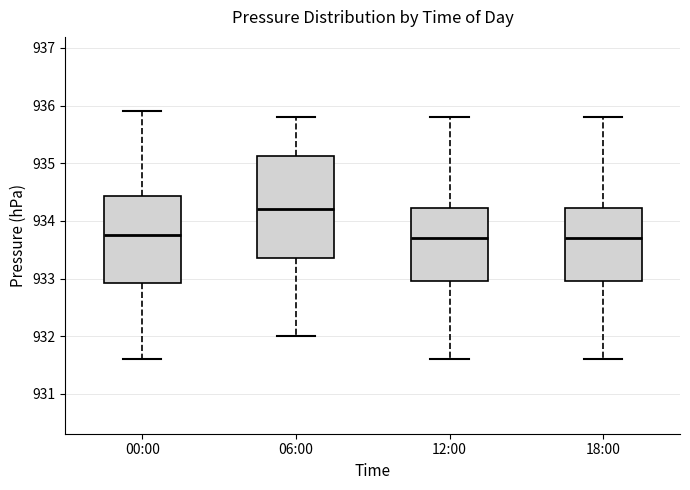

Reading left to right, read every box against the y-axis: the position of its median line, the range the box covers, and the ends of its whiskers. The values are not printed on the chart, so give them approximately, as read against the axis.

00:00: median 933.8, box 932.9 to 934.4, whiskers 931.6 to 935.9
06:00: median 934.2, box 933.4 to 935.1, whiskers 932.0 to 935.8
12:00: median 933.7, box 933.0 to 934.2, whiskers 931.6 to 935.8
18:00: median 933.7, box 933.0 to 934.2, whiskers 931.6 to 935.8